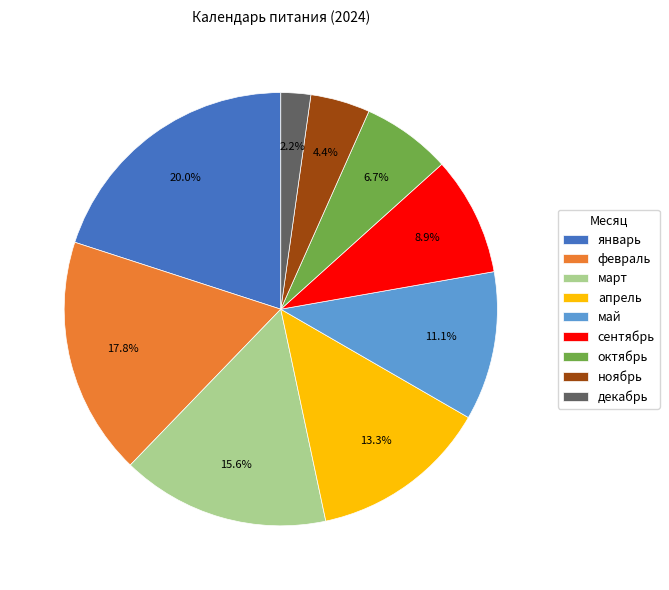

How much of the chart is everything except ноябрь?

95.6%